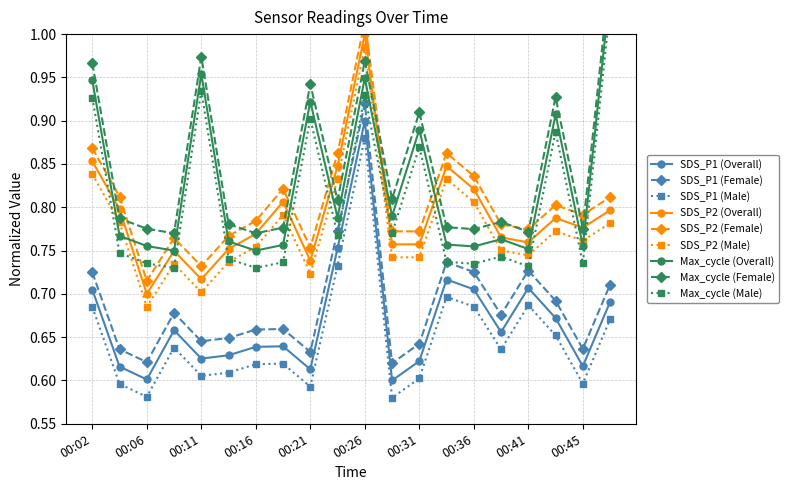

True or false: SDS_P2 has more than 0 points higher than both neighbors.

True